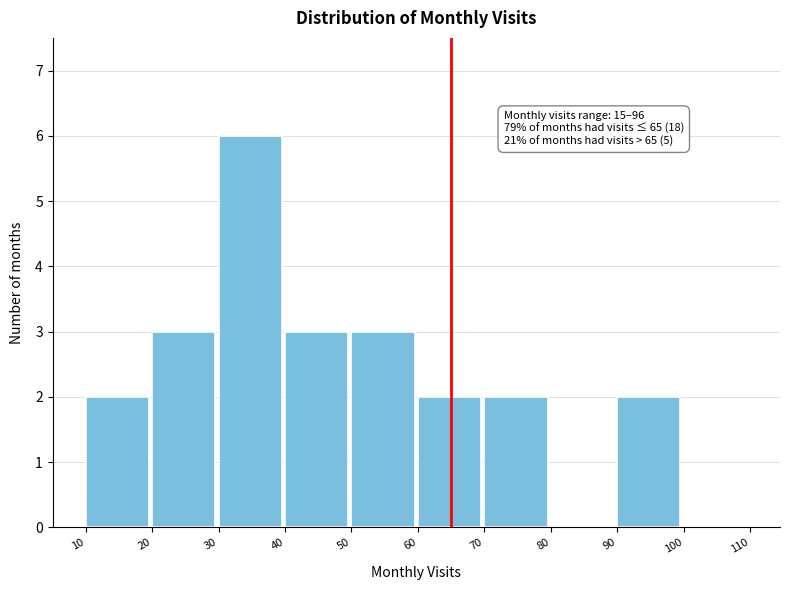

Reading right to left, extract all data points from this chart.

100=0	90=2	80=0	70=2	60=2	50=3	40=3	30=6	20=3	10=2